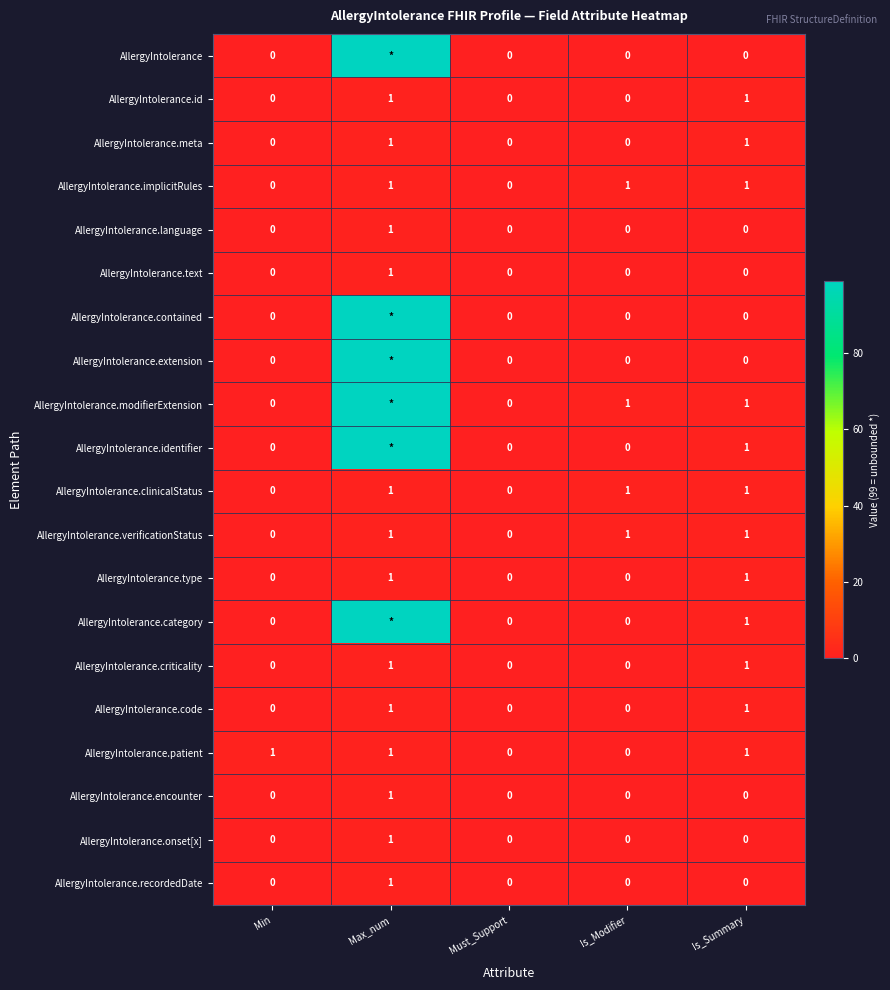

What is the total value across all series at Is_Modifier?

4